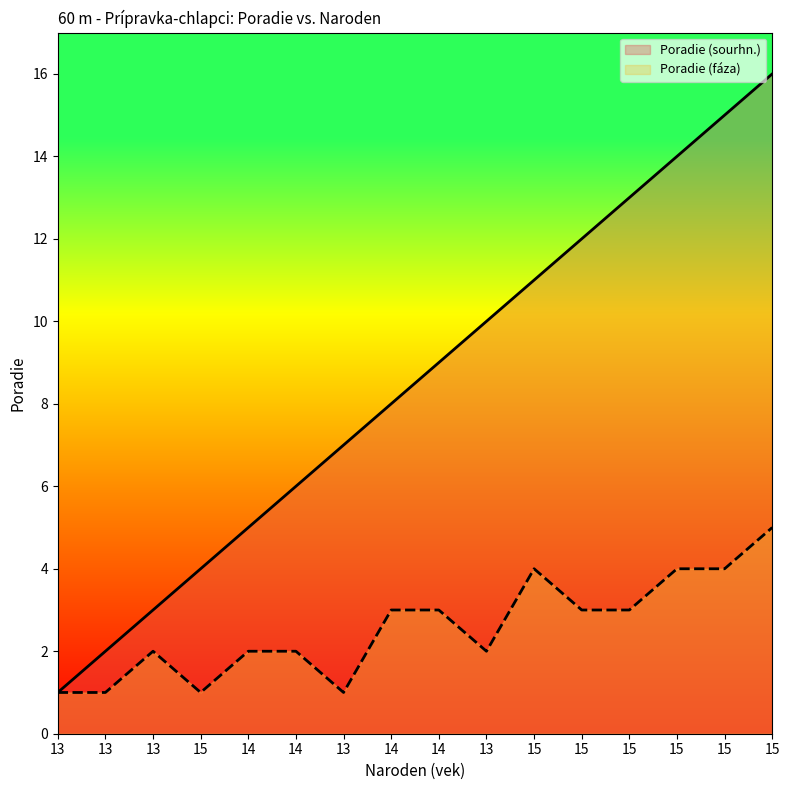

Where is the first local minimum for Poradie (faza)?

15